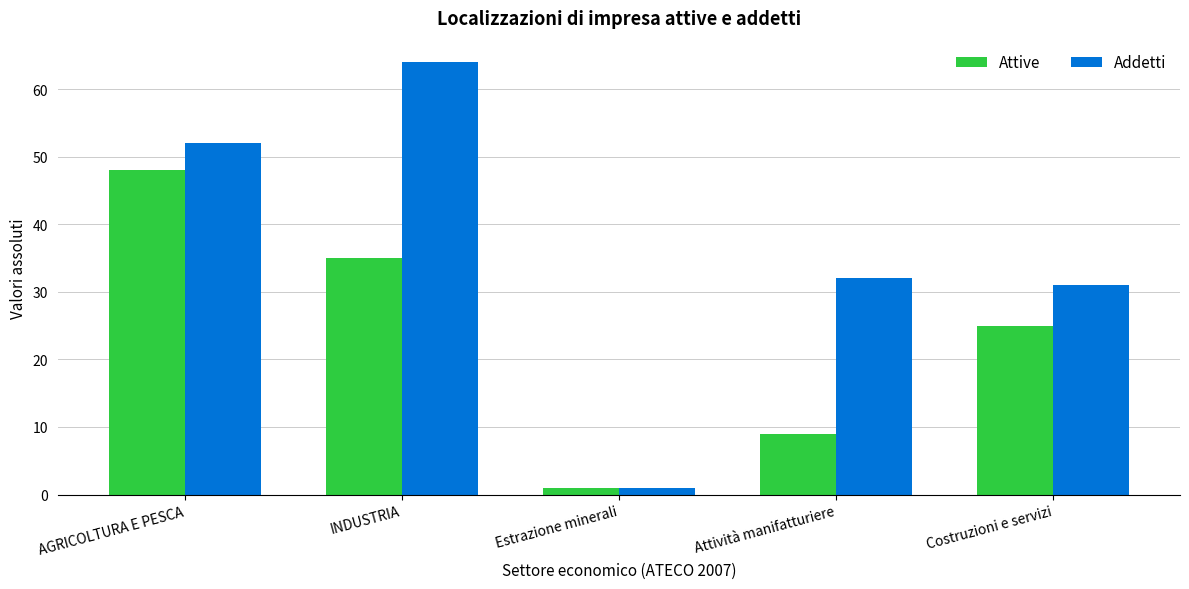

Count the number of data series in this chart.

2